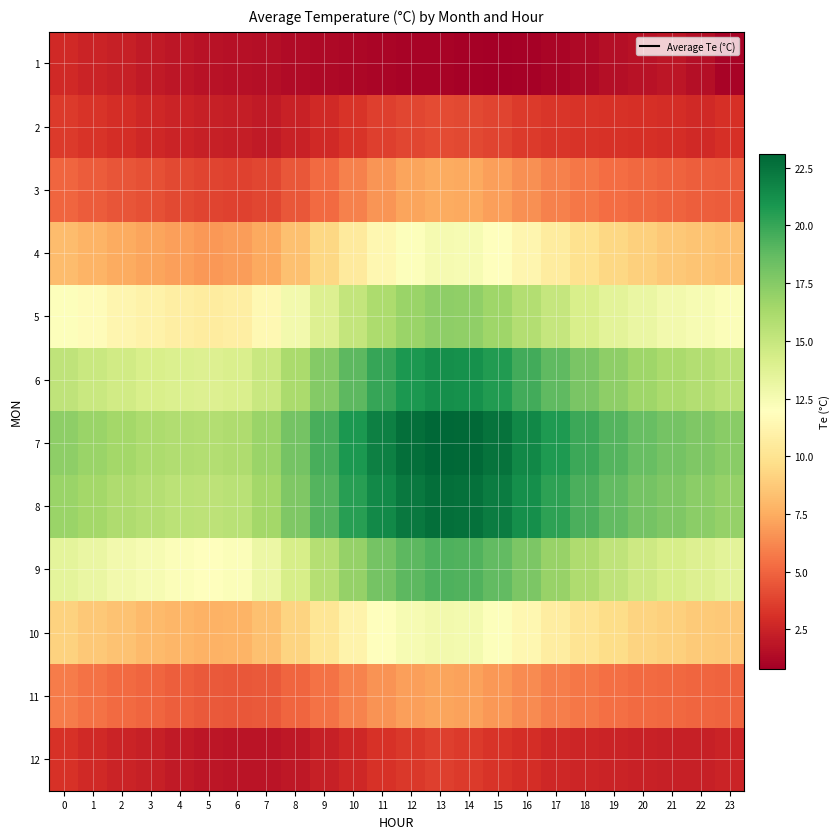

How many categories are shown in the chart?

24